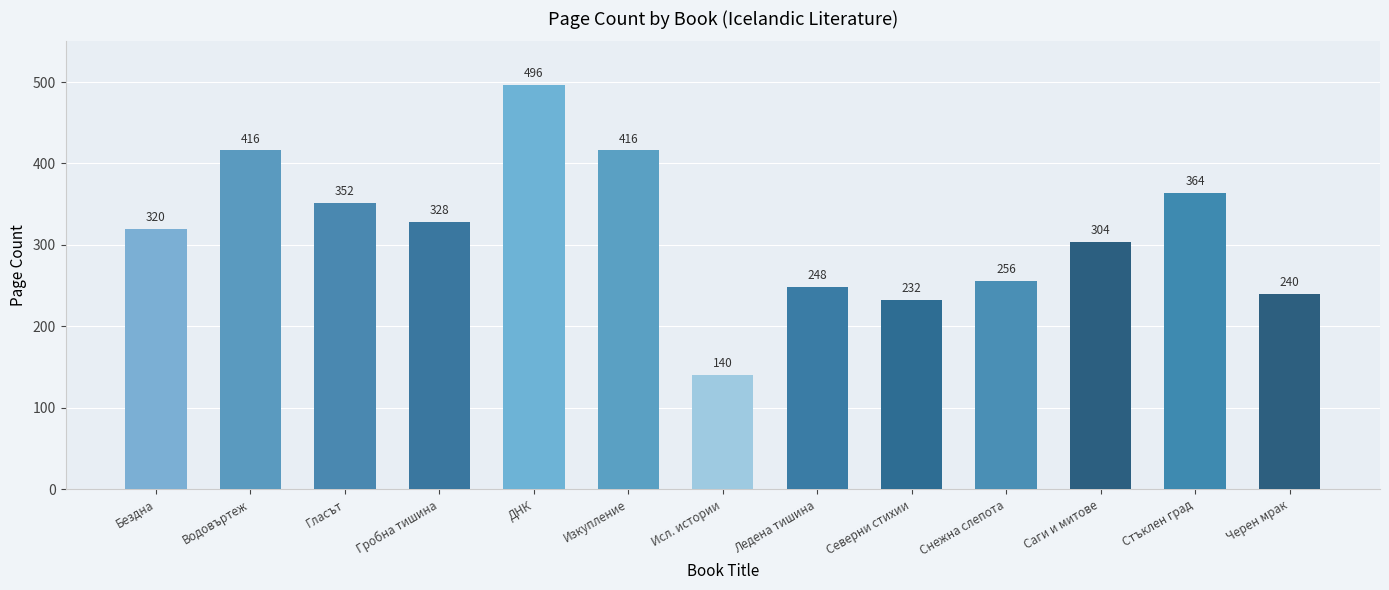

What is the difference between the maximum and second lowest values?

264